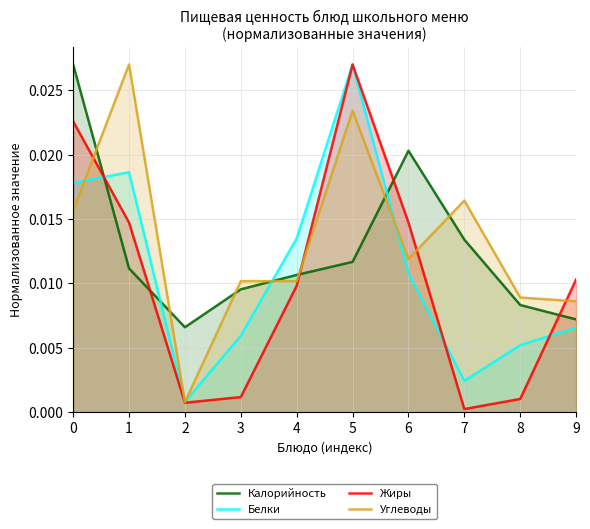

Reading right to left, list all the values displayed in this chart.

Калорийность: 9=0.0	8=0.0	7=0.0	6=0.0	5=0.0	4=0.0	3=0.0	2=0.0	1=0.0	0=0.0
Белки: 9=0.0	8=0.0	7=0.0	6=0.0	5=0.0	4=0.0	3=0.0	2=0.0	1=0.0	0=0.0
Жиры: 9=0.0	8=0.0	7=0.0	6=0.0	5=0.0	4=0.0	3=0.0	2=0.0	1=0.0	0=0.0
Углеводы: 9=0.0	8=0.0	7=0.0	6=0.0	5=0.0	4=0.0	3=0.0	2=0.0	1=0.0	0=0.0